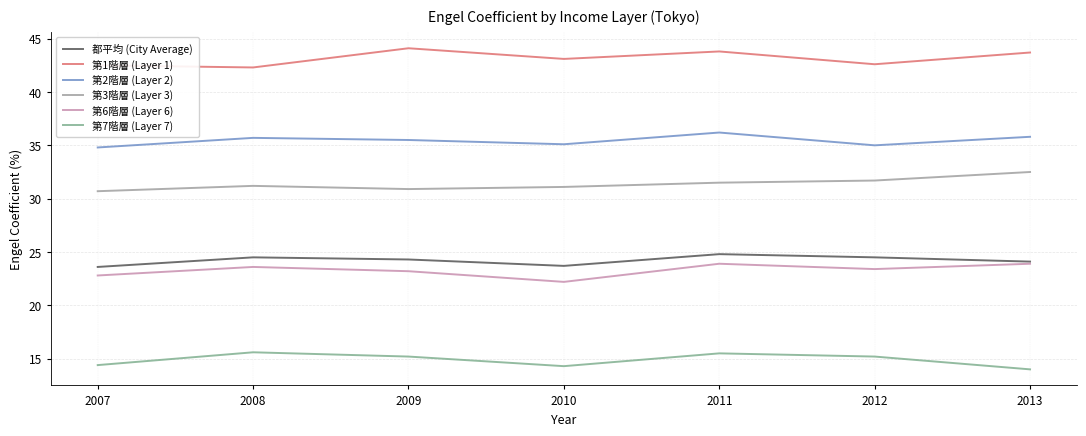

What is the approximate value of 都平均 (City Average) at 2013?

24.1